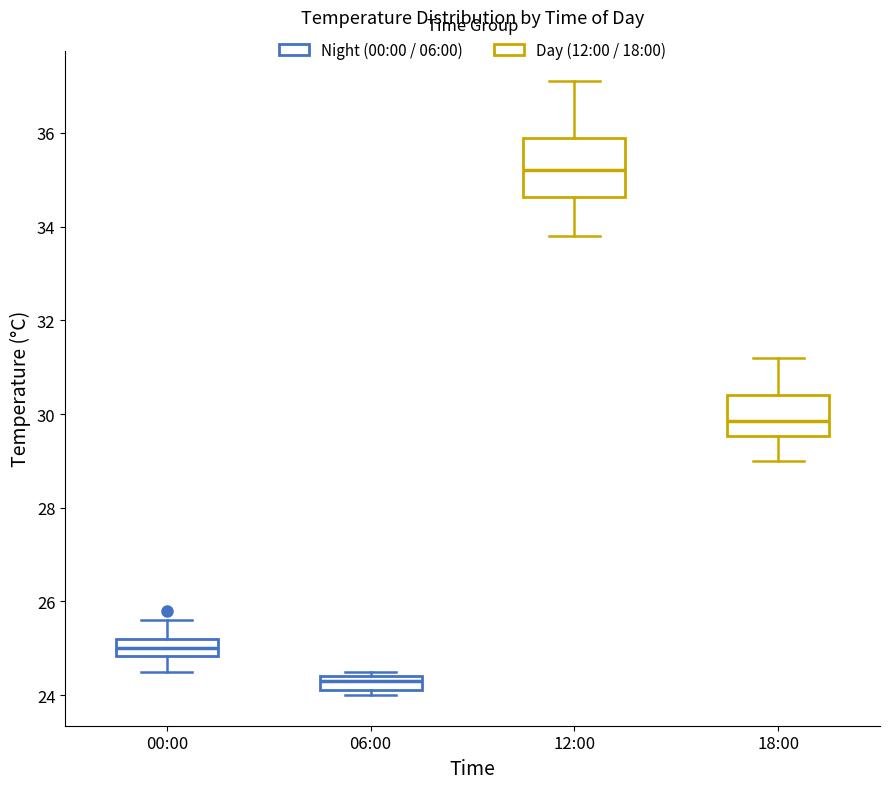

Which box is the tallest, from its lower edge to its upper edge?

12:00